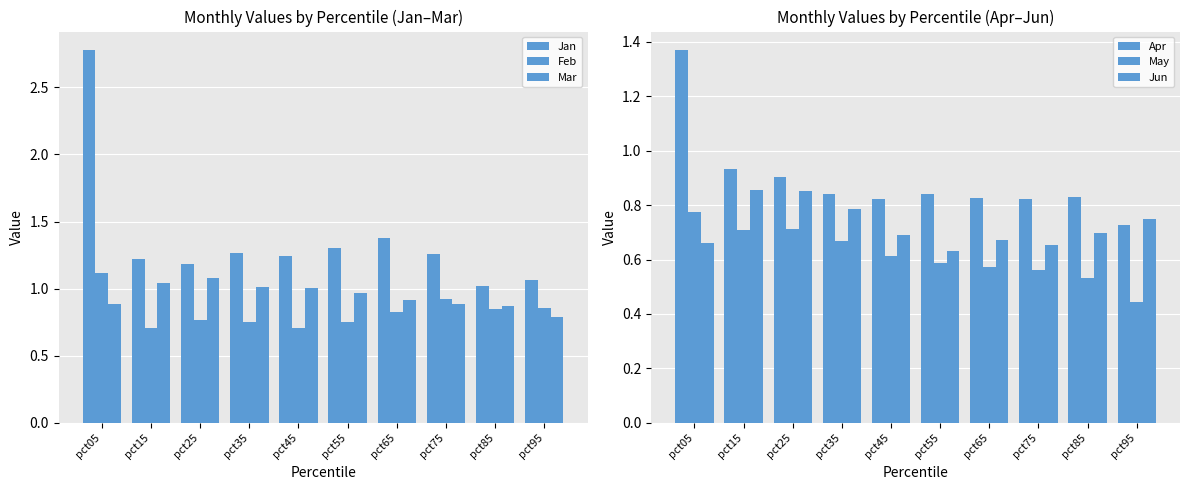

What is the minimum value for Mar?

0.8